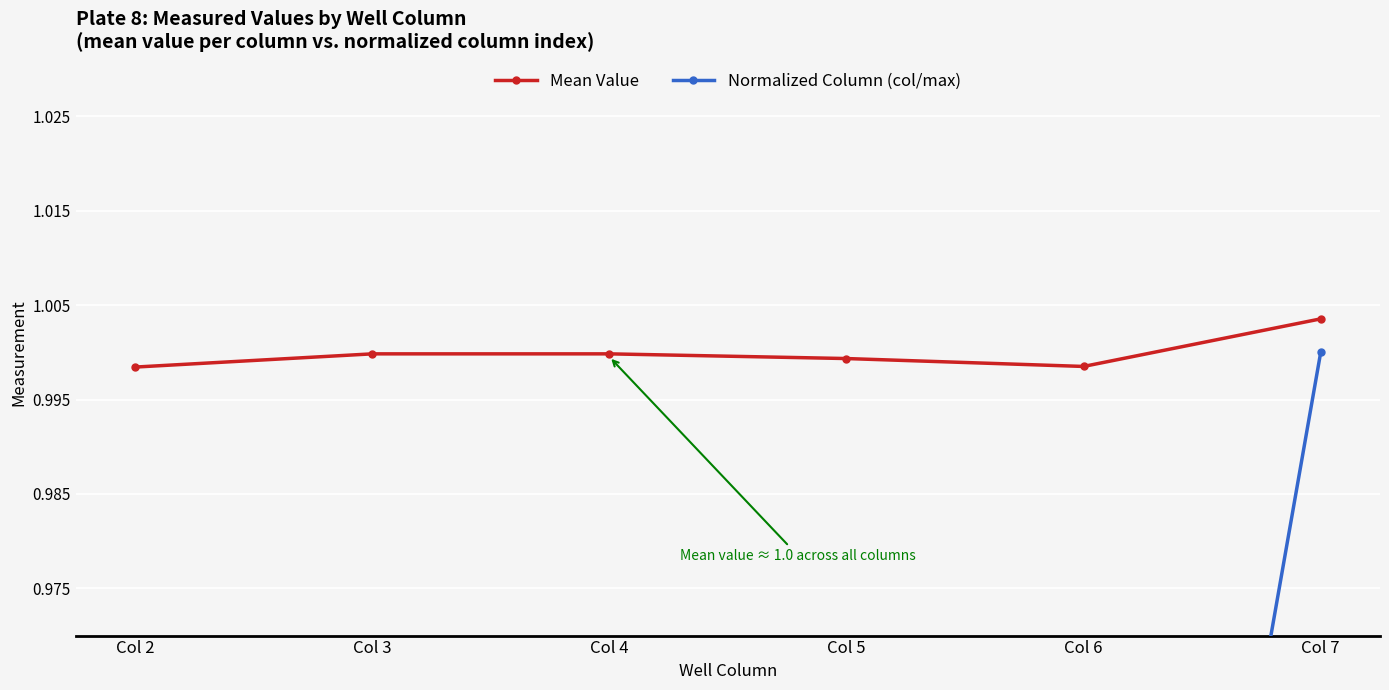

Is it true that Normalized Column (col/max) equals 0.4 at Col 7?

False